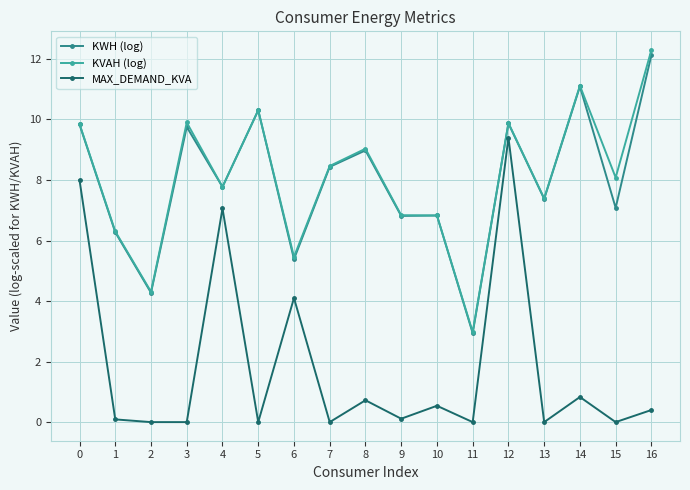

At which category is the sum across all series the highest?

12